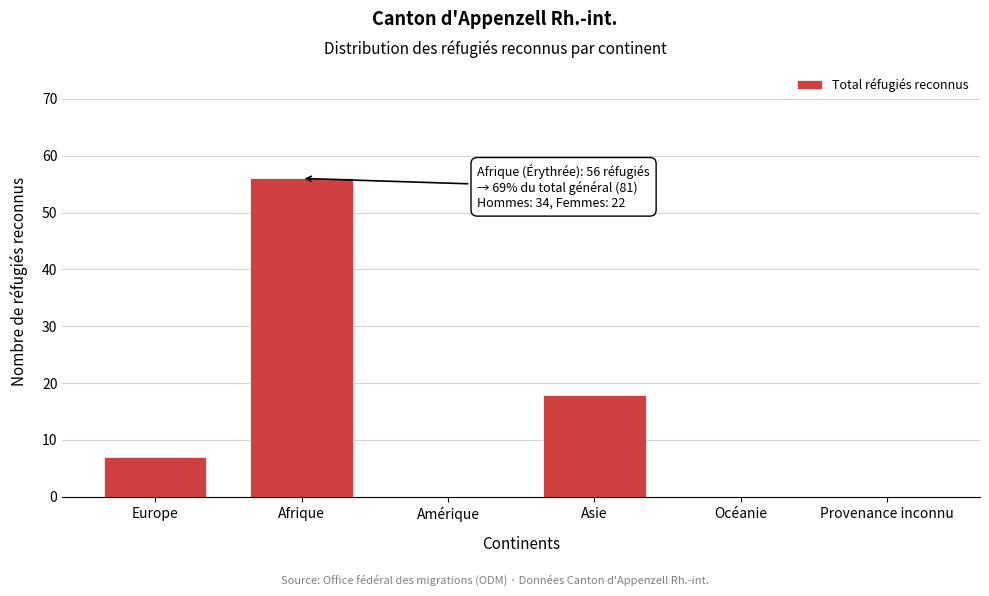

Reading left to right, extract all data points from this chart.

Europe=7	Afrique=56	Amérique=0	Asie=18	Océanie=0	Provenance inconnu=0